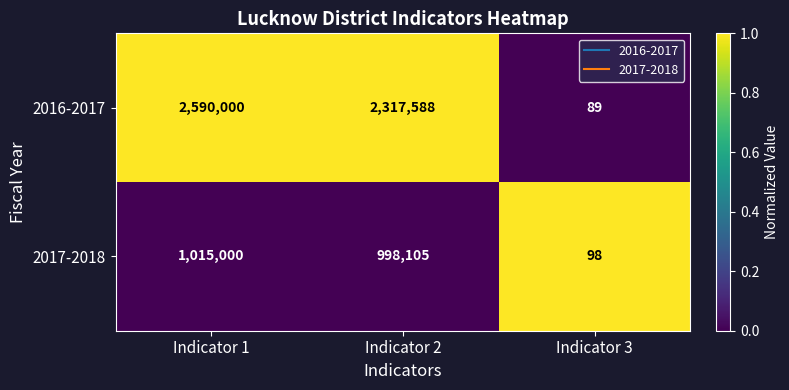

Reading left to right, list all the values displayed in this chart.

2016-2017: Indicator 1=2590000	Indicator 2=2317588	Indicator 3=89
2017-2018: Indicator 1=1015000	Indicator 2=998105	Indicator 3=98